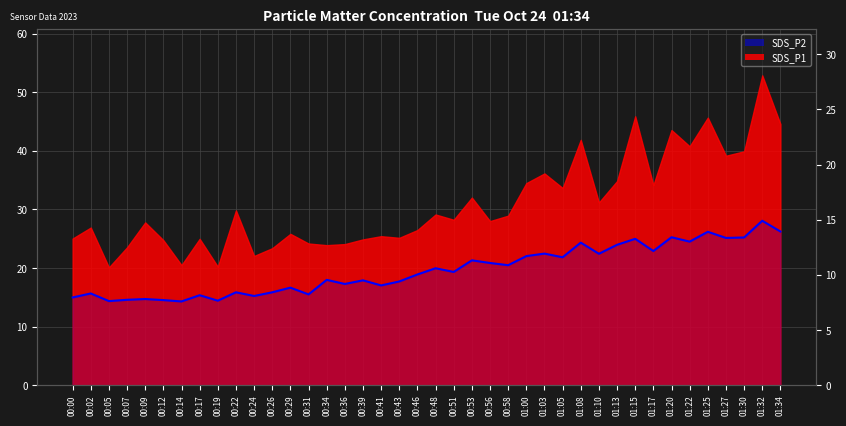

What is the maximum value shown in the chart?

28.1